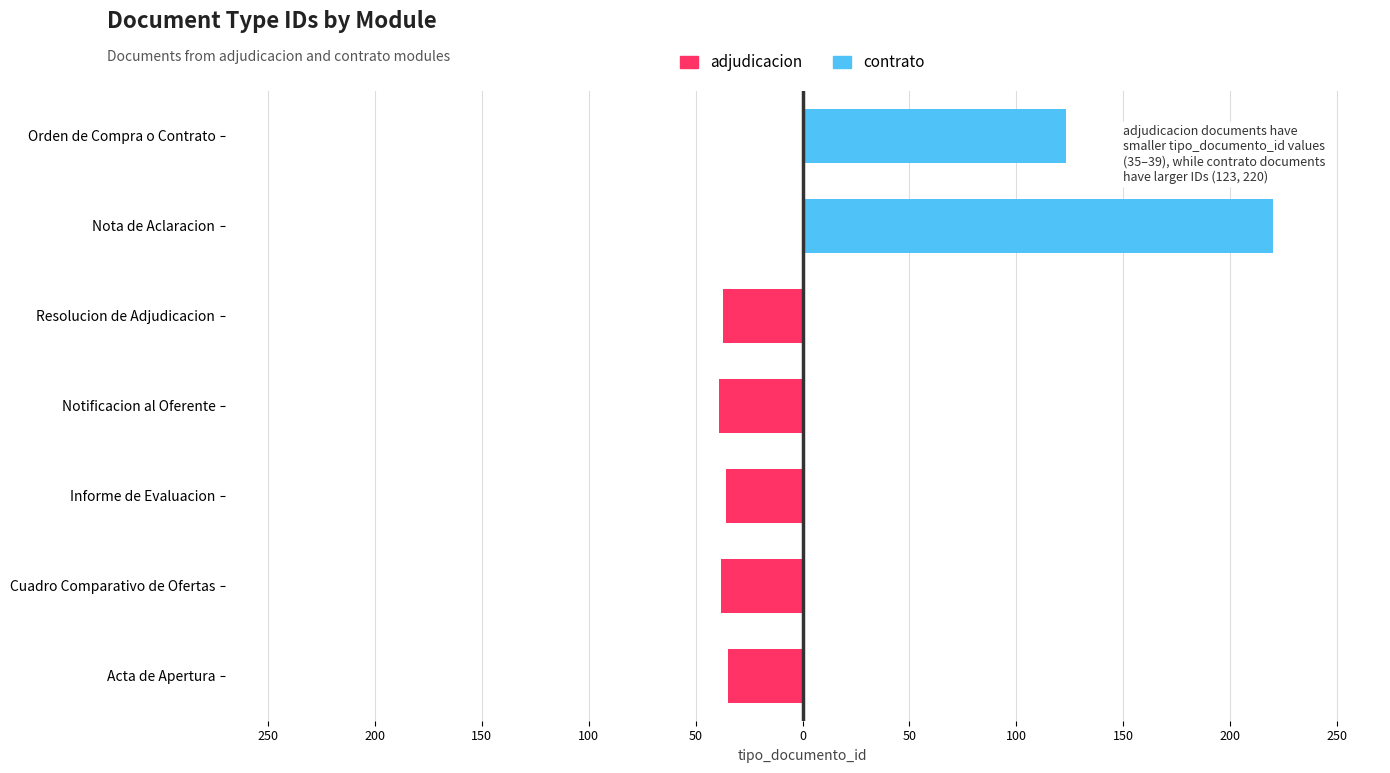

Rank the series by their average value, from highest to lowest.

contrato, adjudicacion